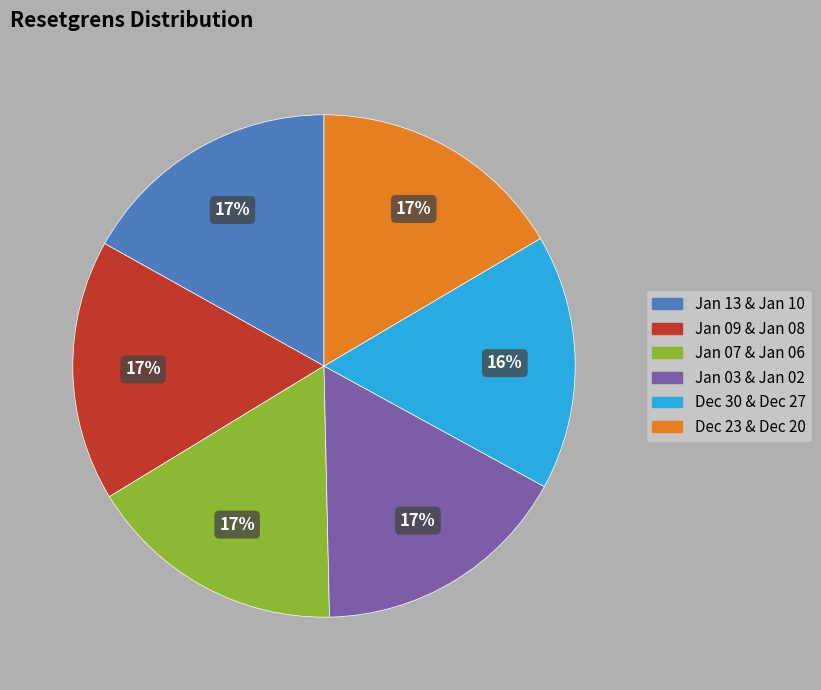

Is there any slice that represents more than half of the pie?

No